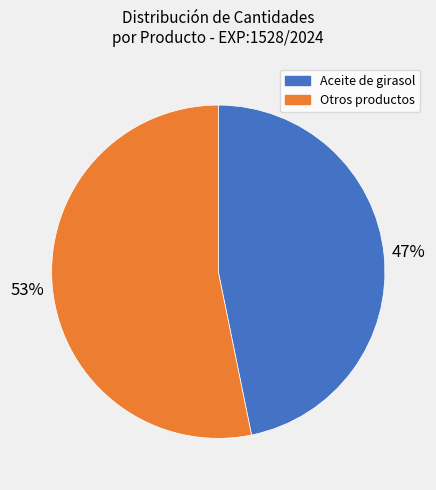

What is the largest slice in the pie chart?

Otros productos